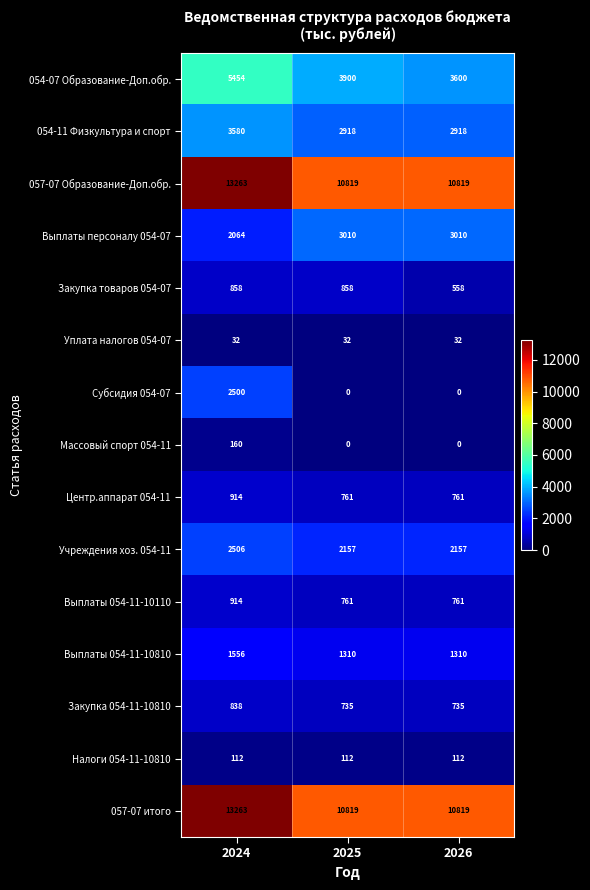

True or false: 057-07 итого has a value of 10819 at 2025.

True